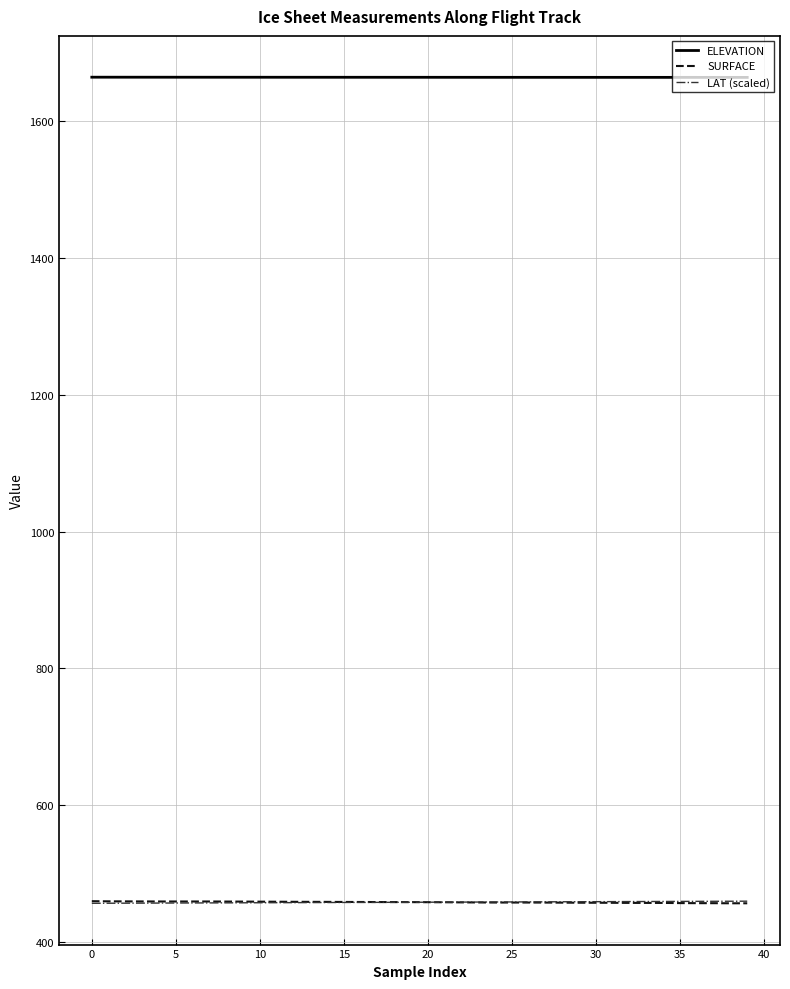

What is the maximum value shown in the chart?

1664.4